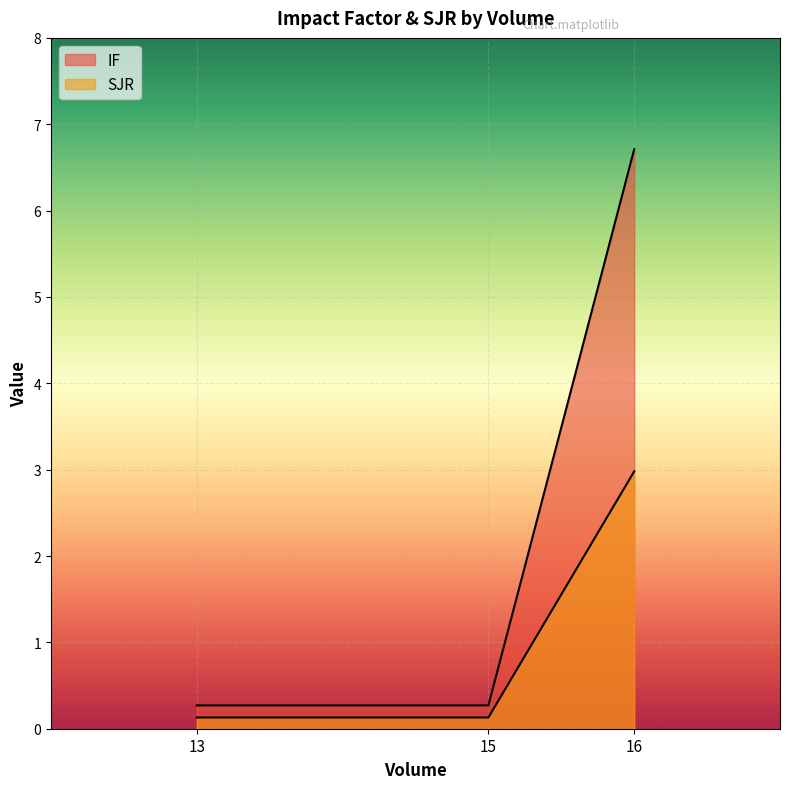

List the series in order of their peak value, highest first.

IF, SJR